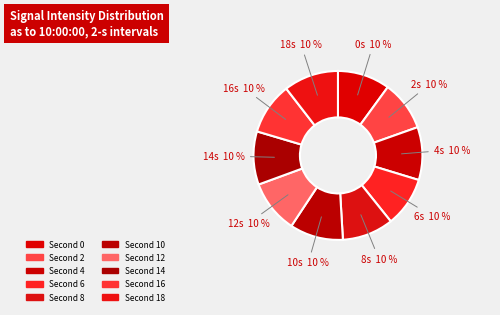

How many slices are in this pie chart?

10